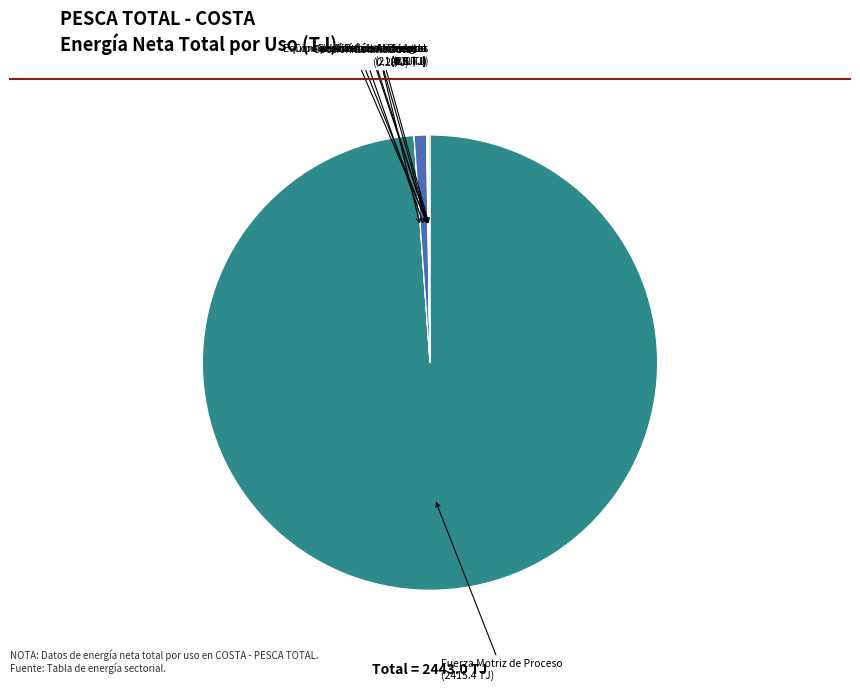

Which category has the biggest portion of the pie?

Fuerza Motriz de Proceso